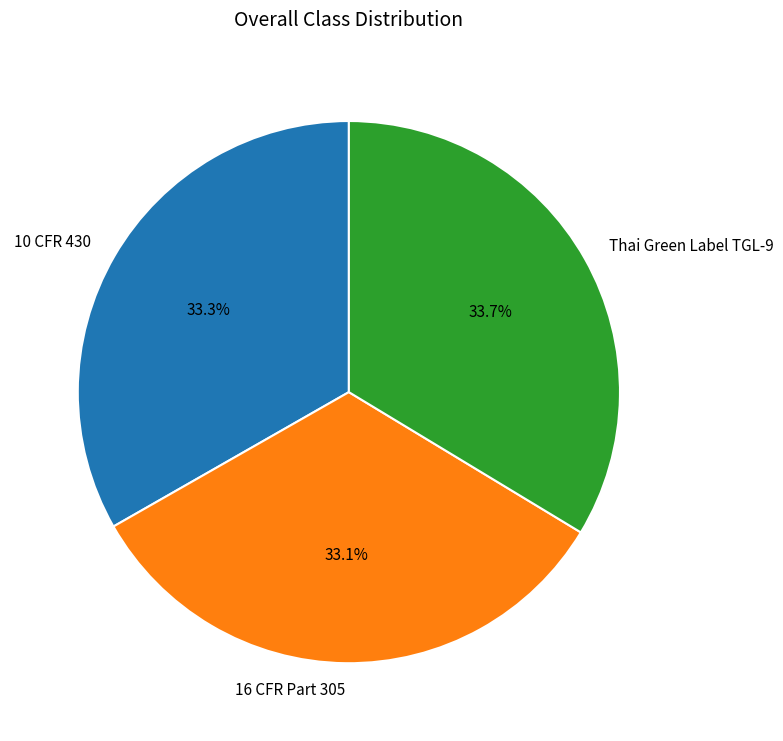

Is there a majority slice in this chart?

No